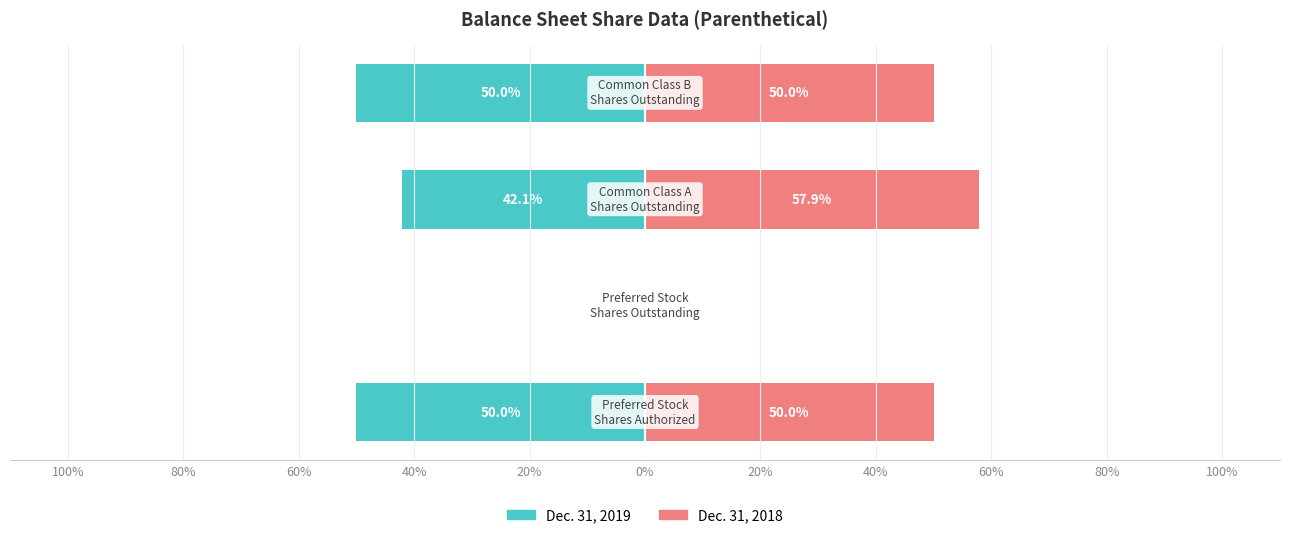

What is the difference between the Dec. 31, 2019 values at 80% and 60%?

42.1